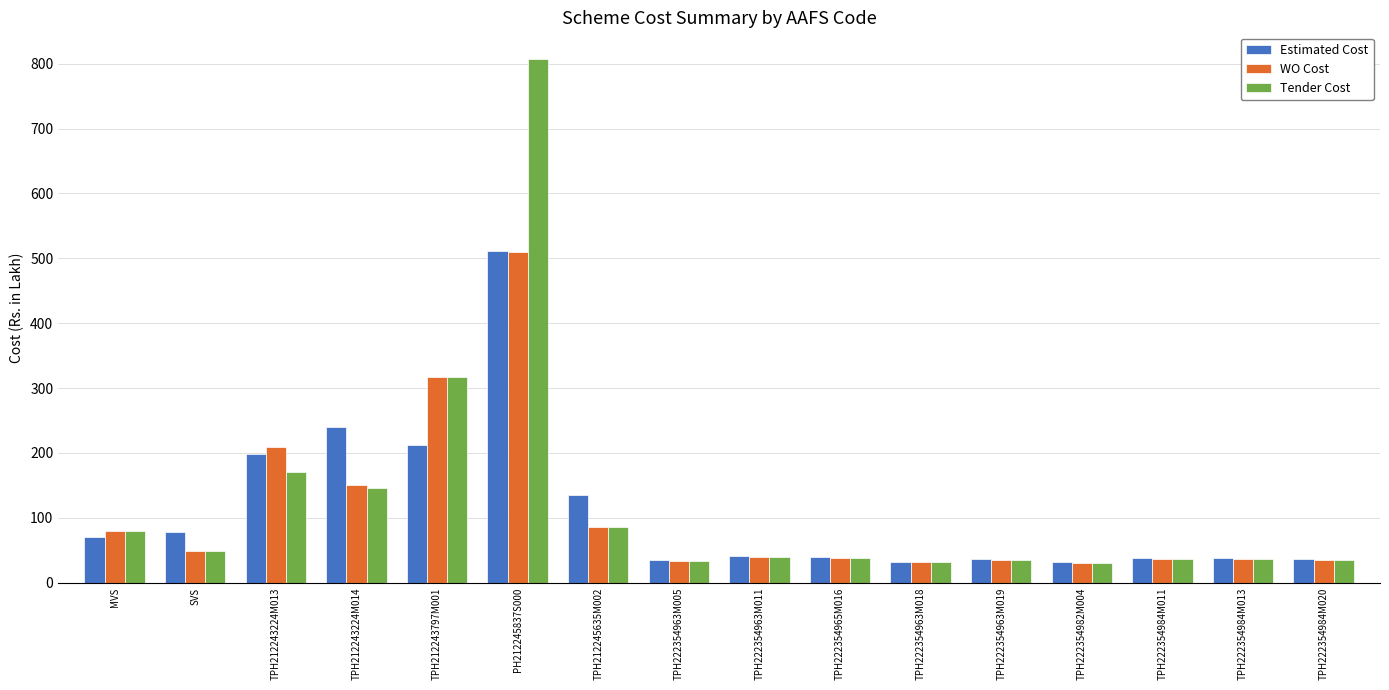

Which series has the widest spread of values?

Tender Cost